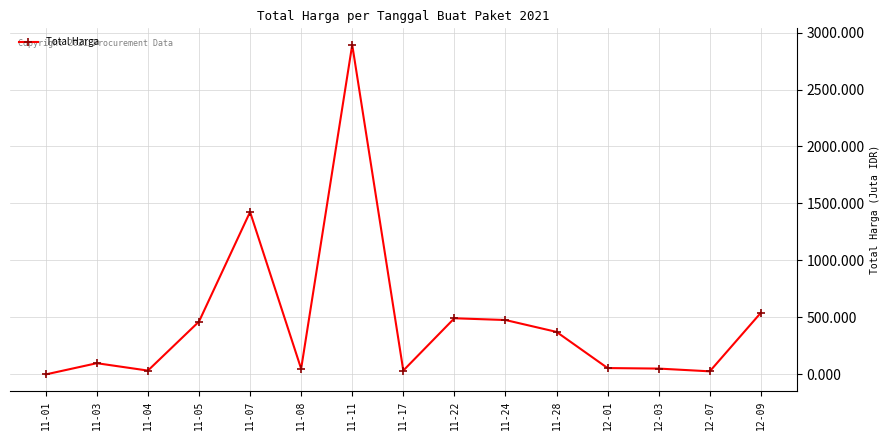

The value at 11-22 is 493000000. True or false?

True